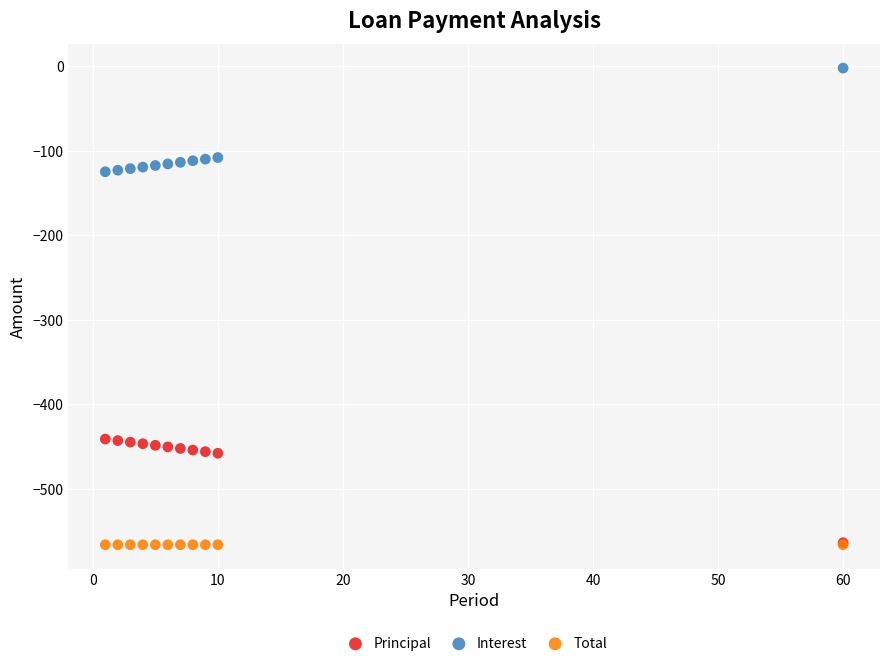

Which series contains the highest Y value?

Interest